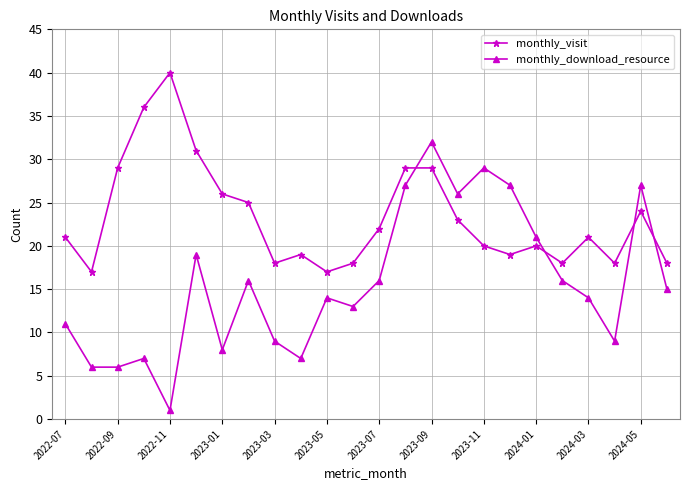

Which series has the largest range (max minus min)?

monthly_download_resource